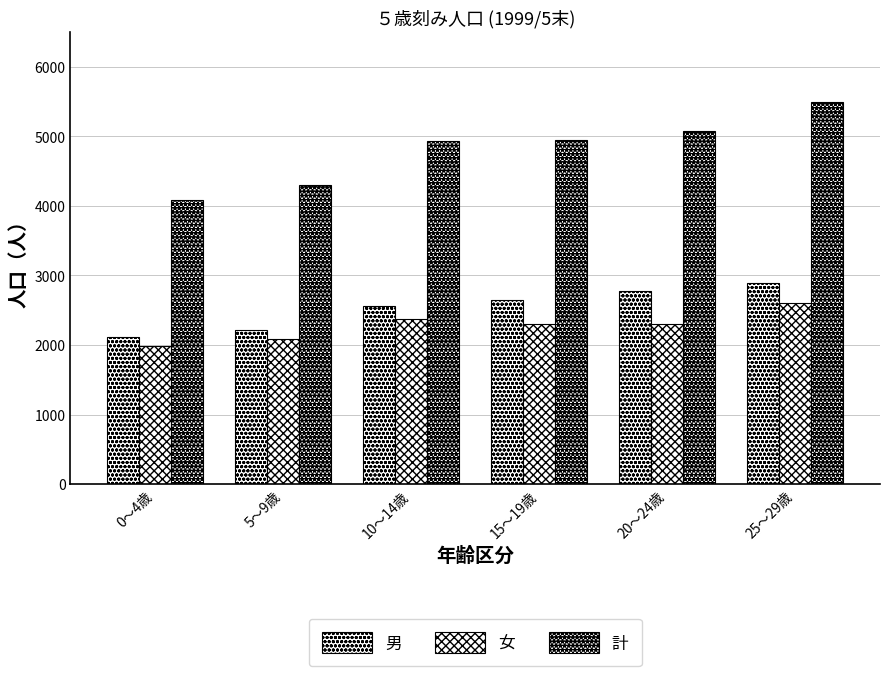

What is the value of the 計 bar at the 3rd from the left?

4926